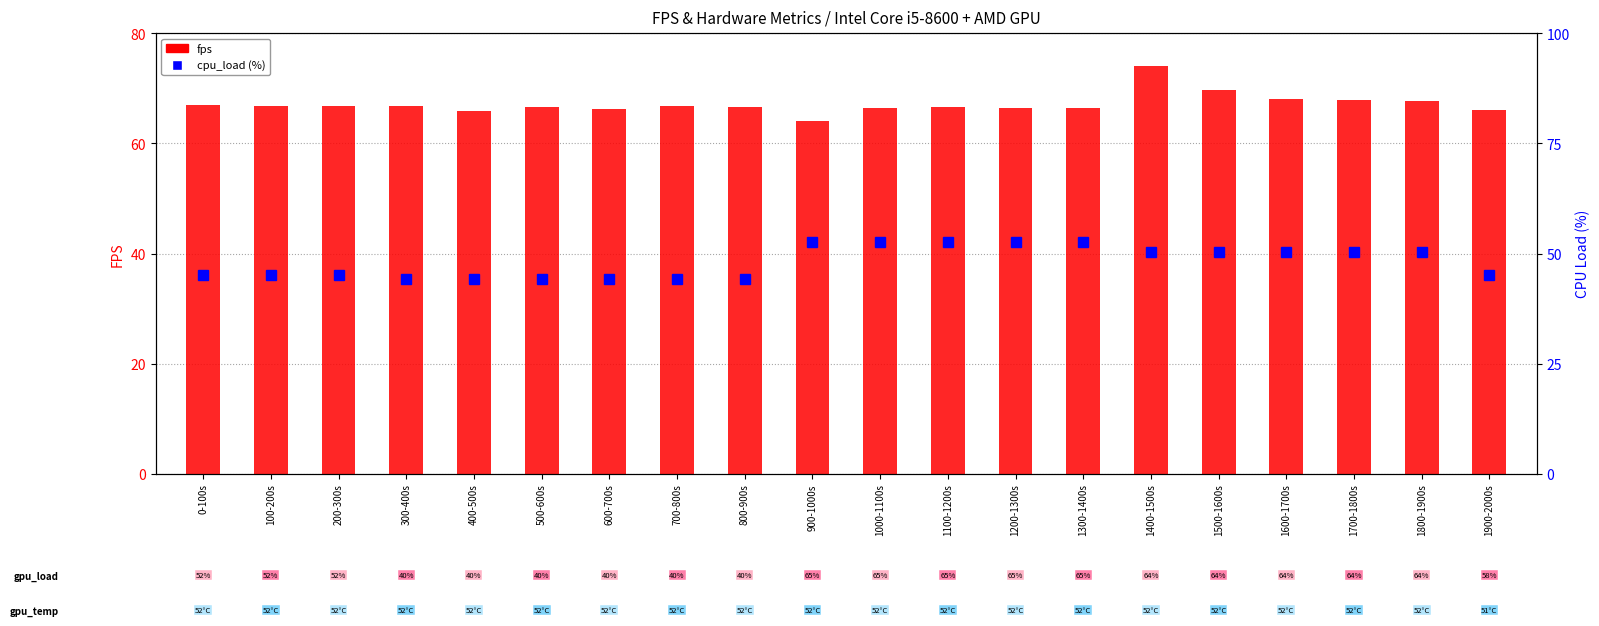

What is the minimum value for fps?

64.1